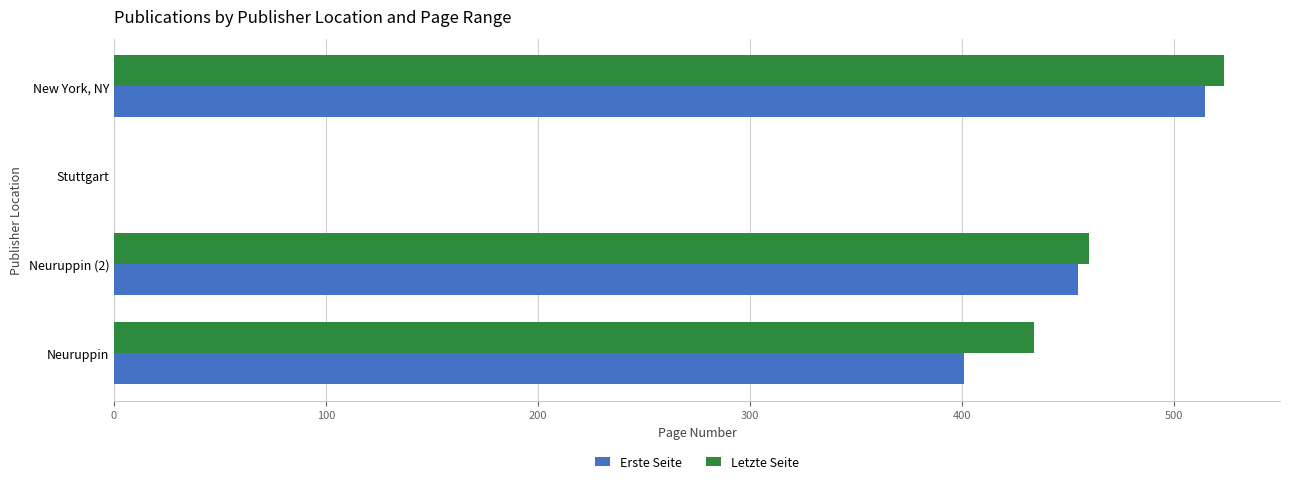

What is the sum of all Erste Seite values?

1371